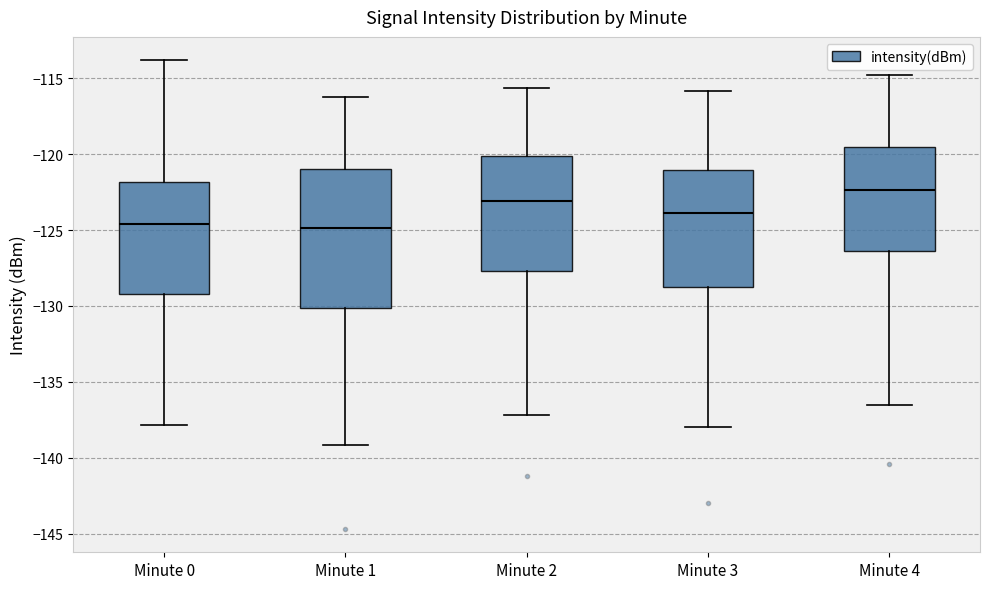

Which box is the tallest, from its lower edge to its upper edge?

Minute 1